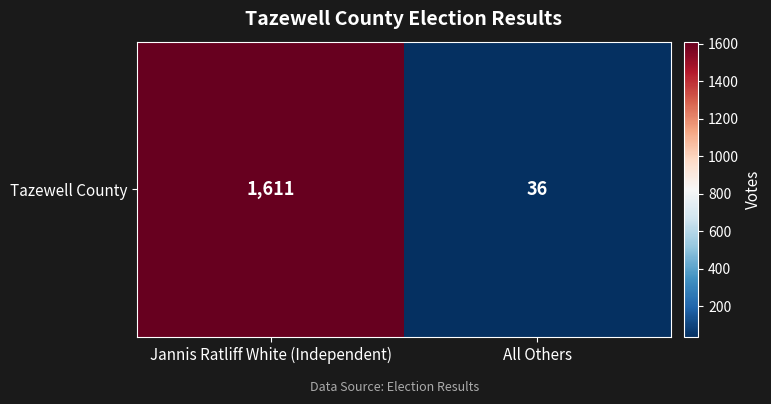

How many series are shown in this chart?

1